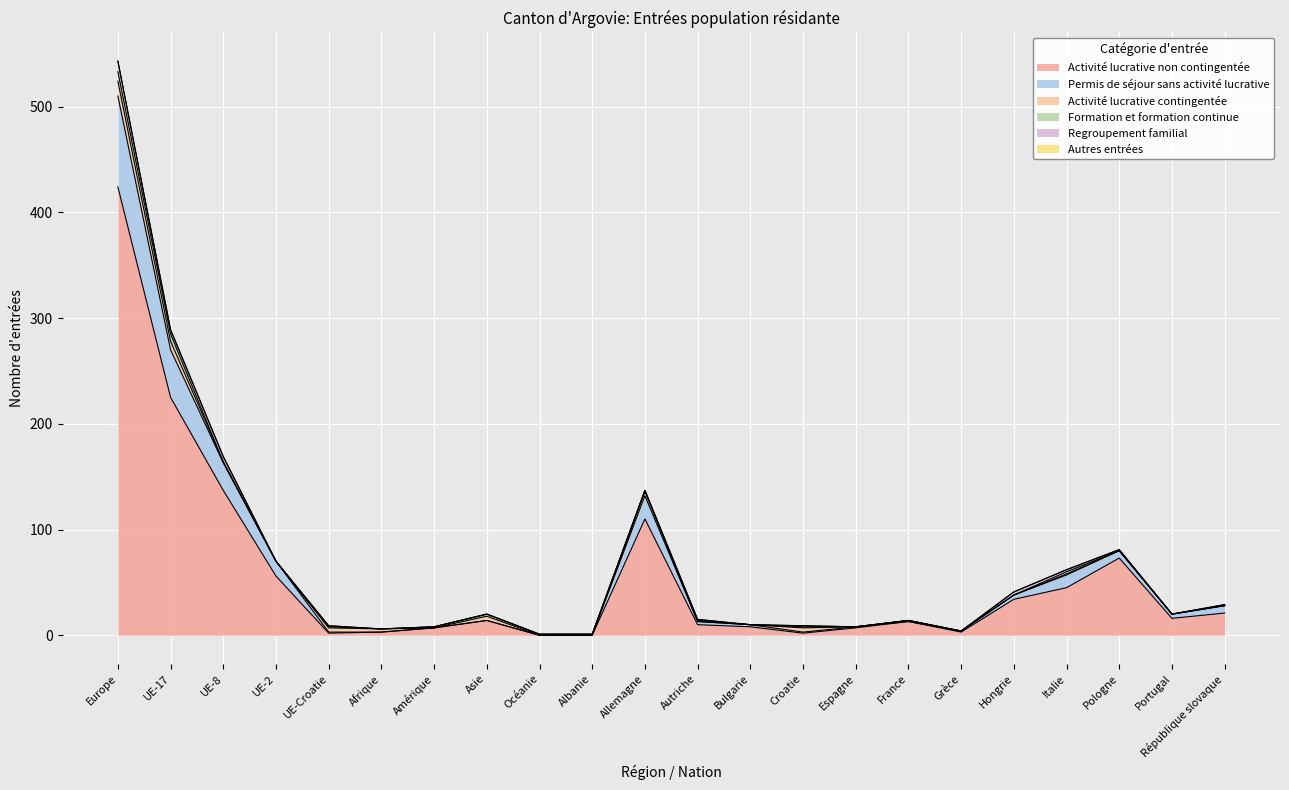

In Activité lucrative contingentée, how many points are higher than both neighbors (excluding endpoints)?

6